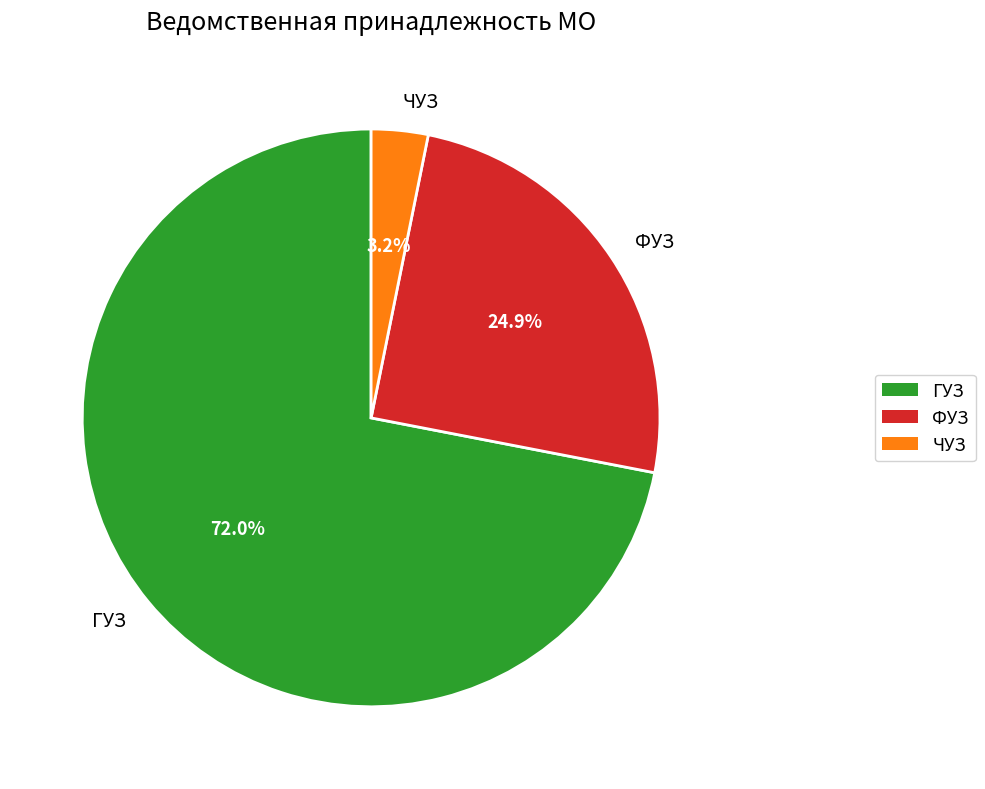

Which slice is the smallest?

ЧУЗ